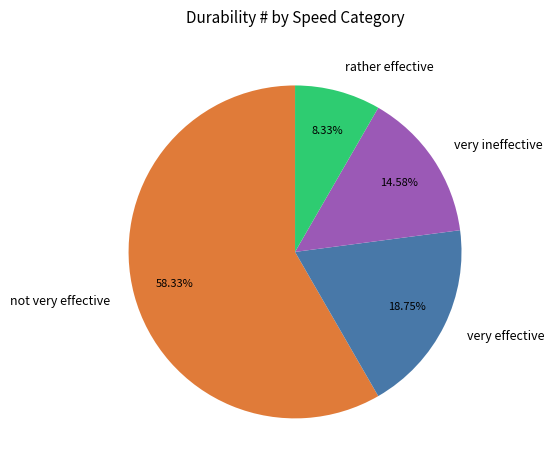

What is the ratio of the value at rather effective to the value at very effective?

0.4